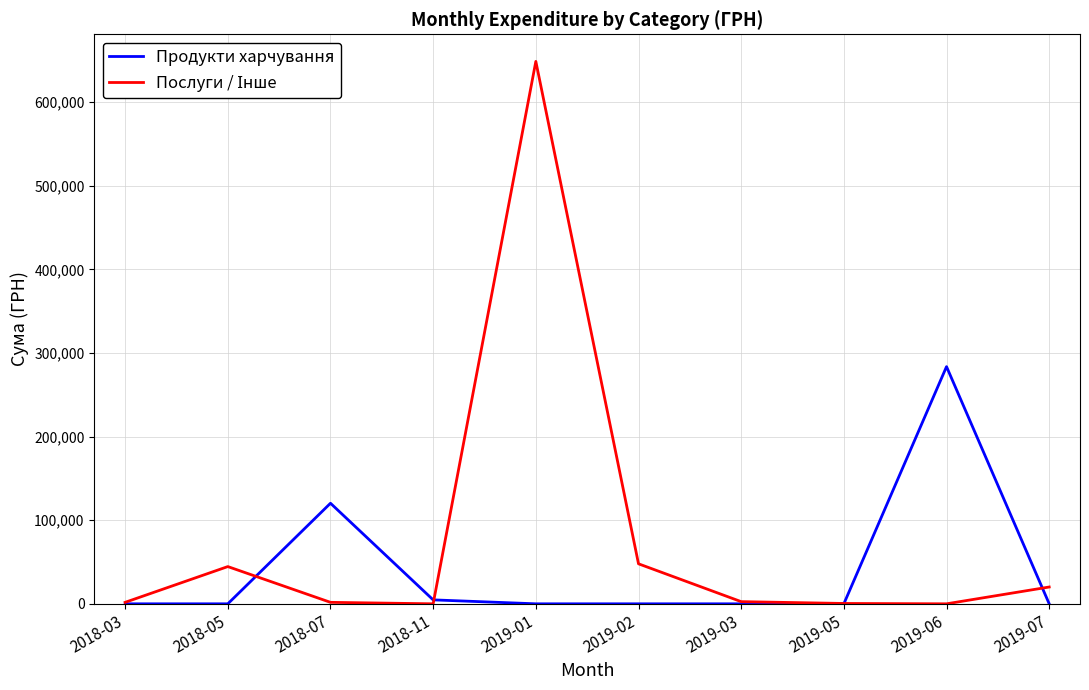

How many lines are shown in the chart?

2